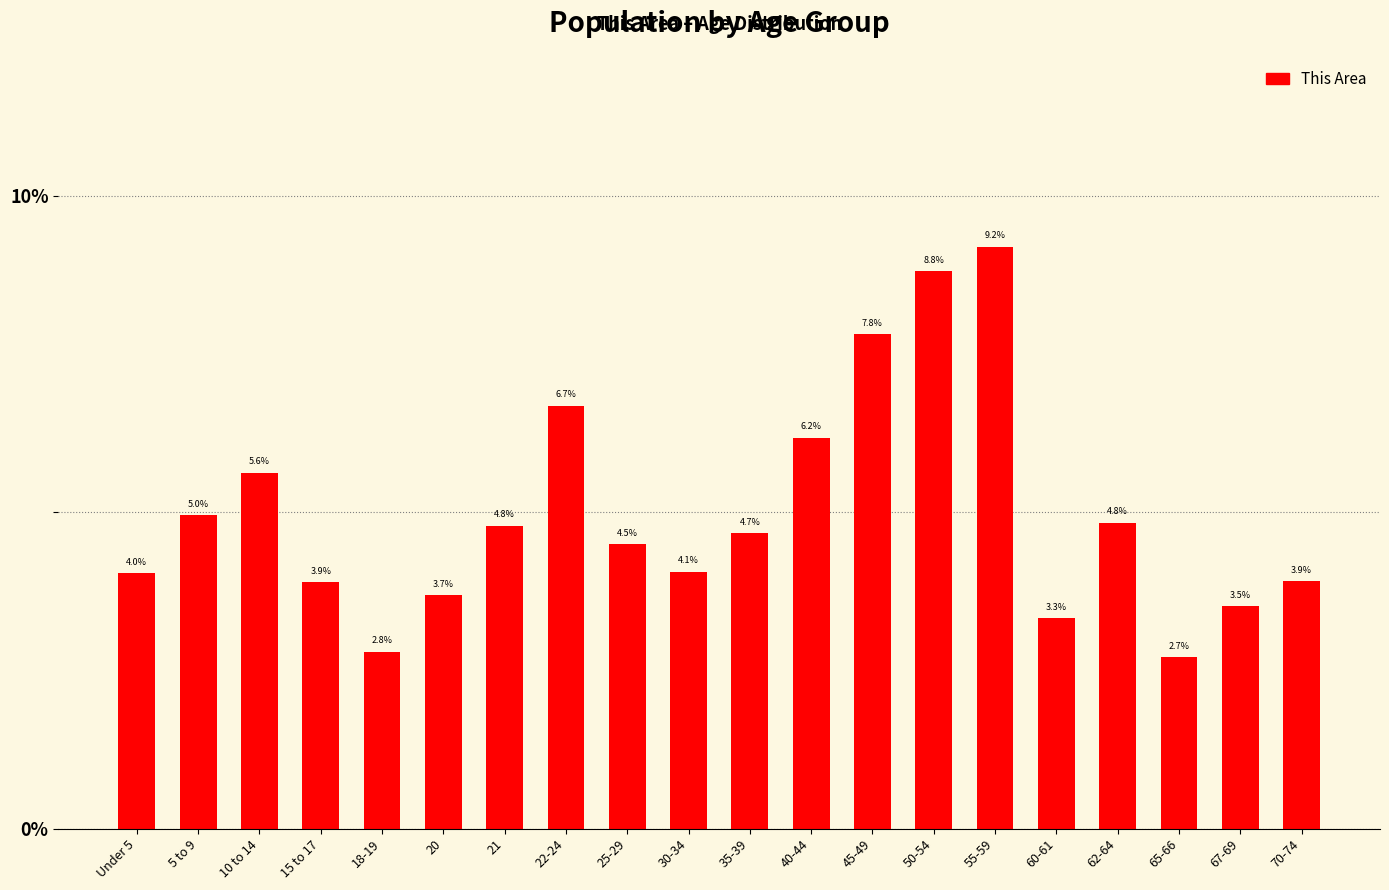

Reading left to right, what are all the values shown in this chart?

4.0	5.0	5.6	3.9	2.8	3.7	4.8	6.7	4.5	4.1	4.7	6.2	7.8	8.8	9.2	3.3	4.8	2.7	3.5	3.9